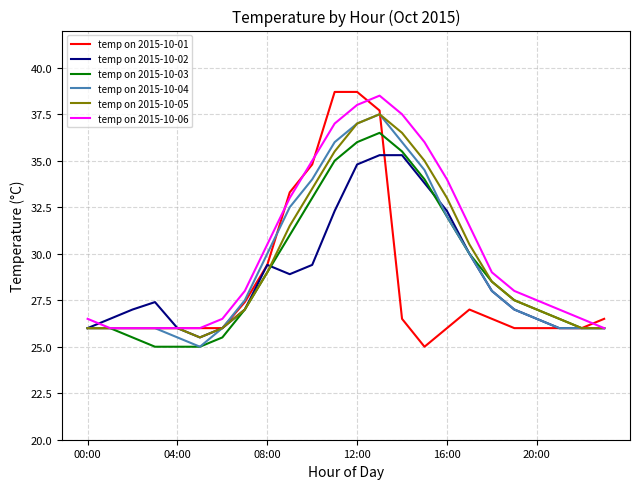

What is the greatest value displayed?

38.7